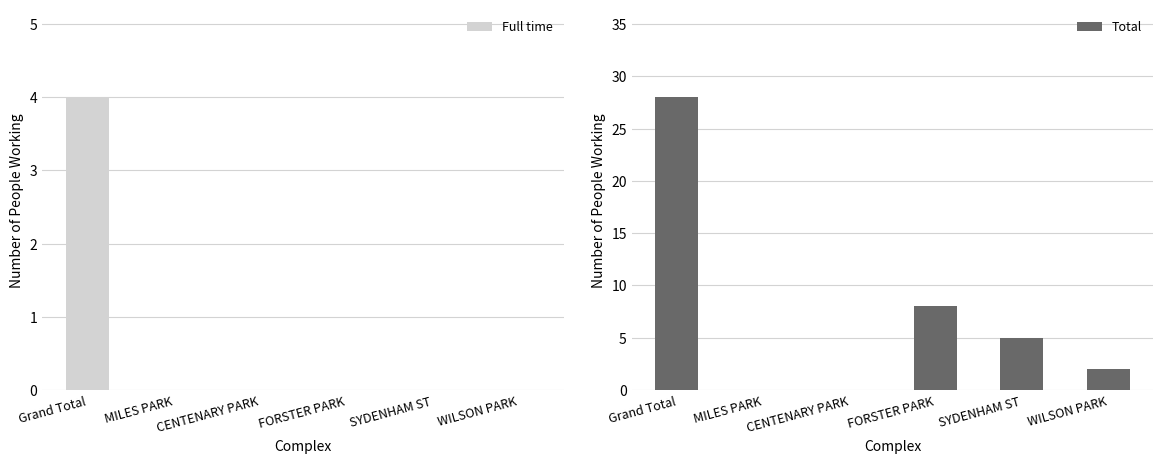

What is the sum of the Total values at Grand Total and CENTENARY PARK?

28